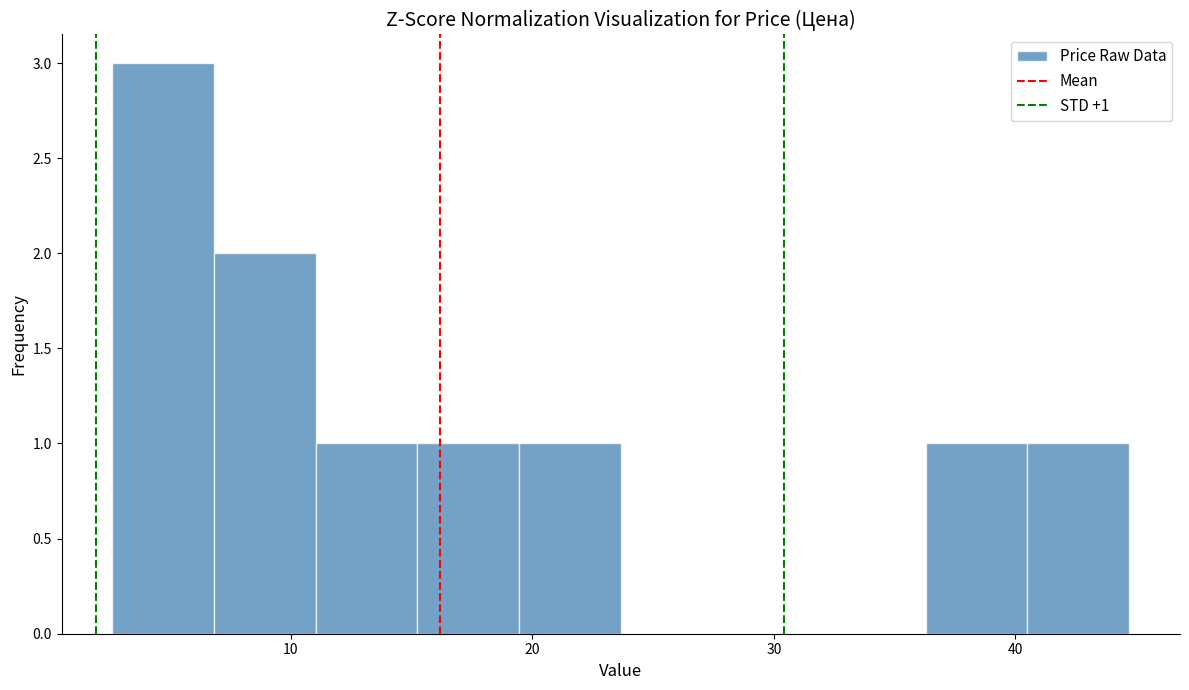

Which range on the x-axis has the tallest bar?

3 to 7